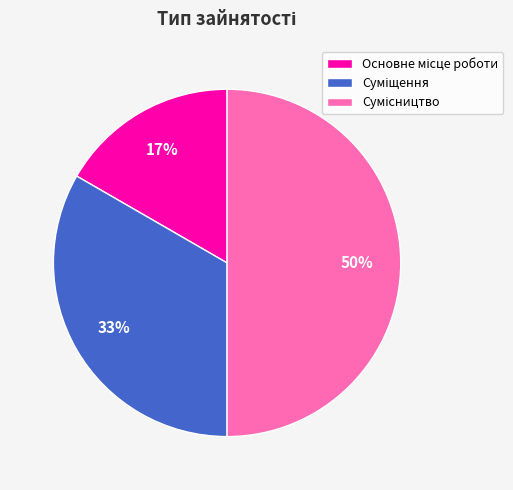

To the nearest percent, what is the difference between the largest and smallest slice percentages?

33%